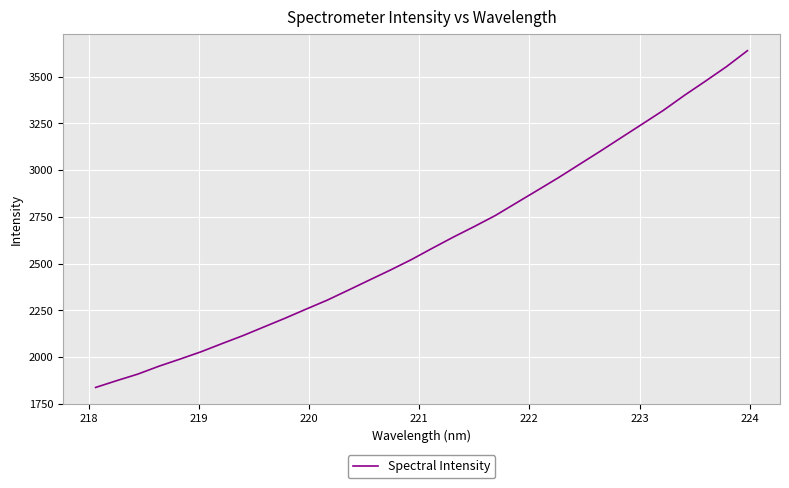

What is the maximum value shown in the chart?

3638.0